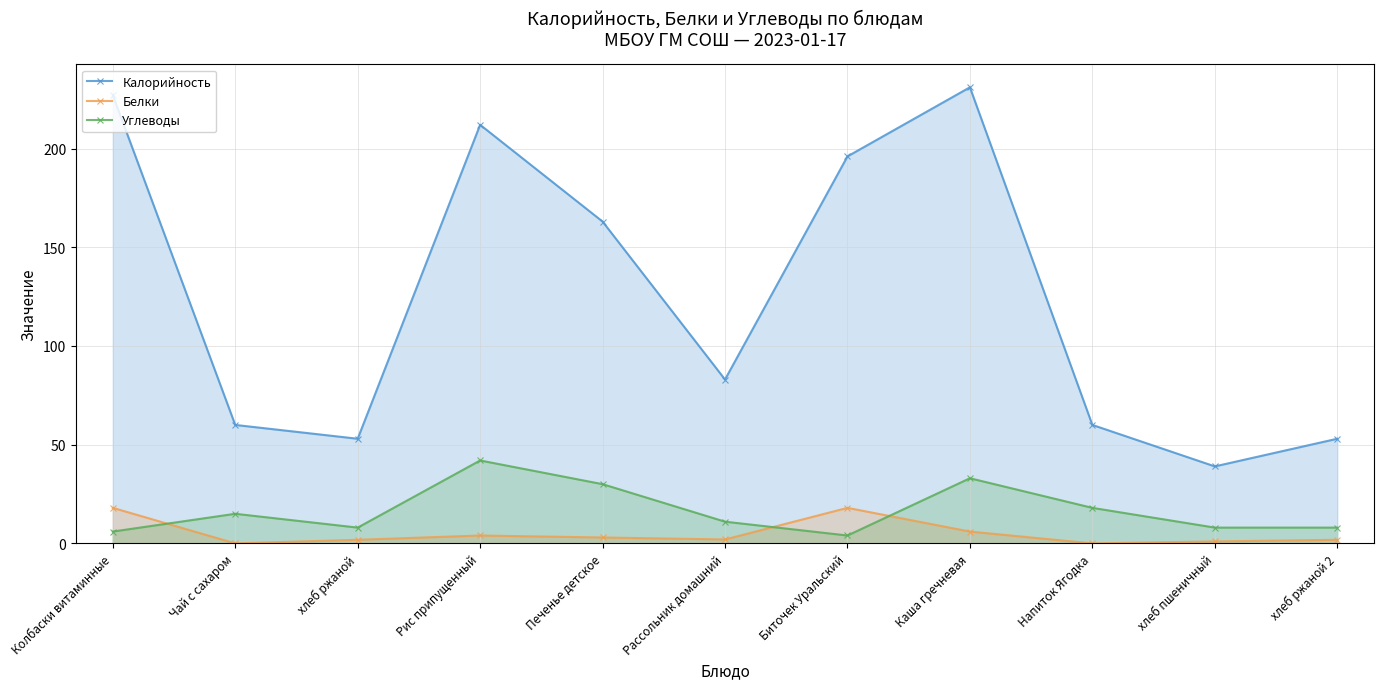

Which series has the widest spread of values?

Калорийность